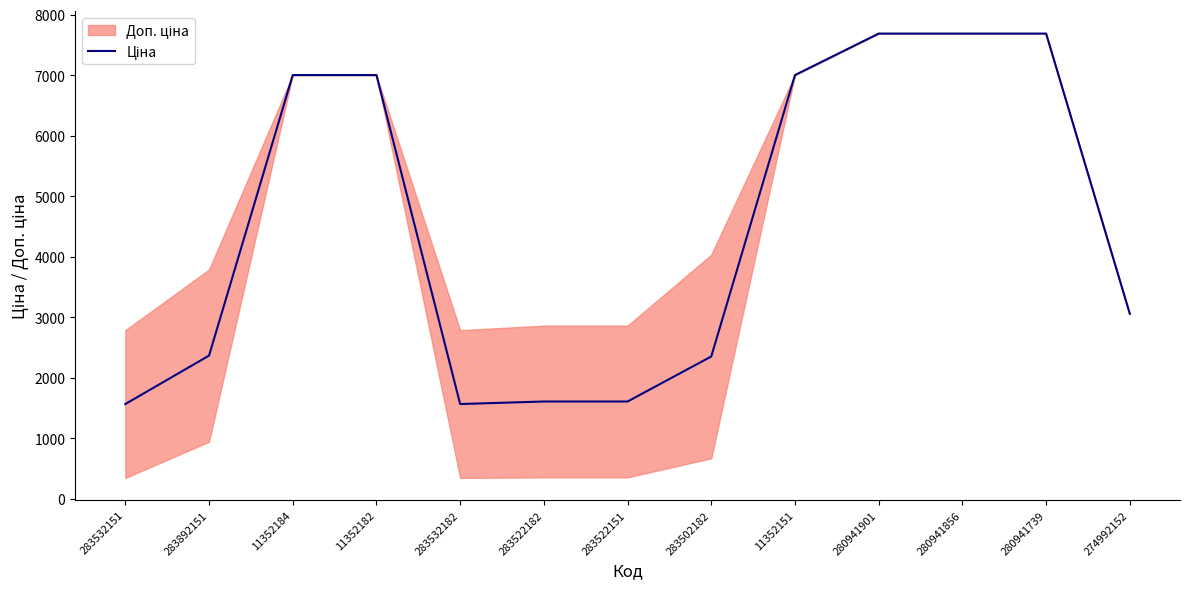

The value at 283532182 is 2060.8. True or false?

False